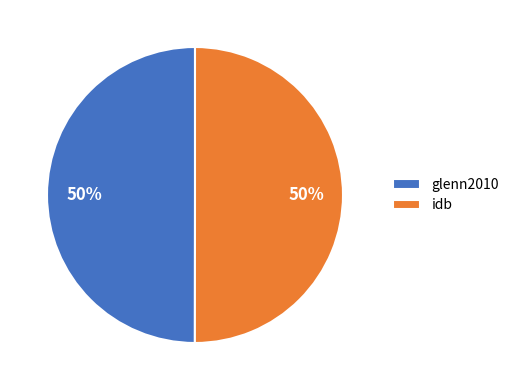

What percentage is the glenn2010 slice, to the nearest percent?

50%